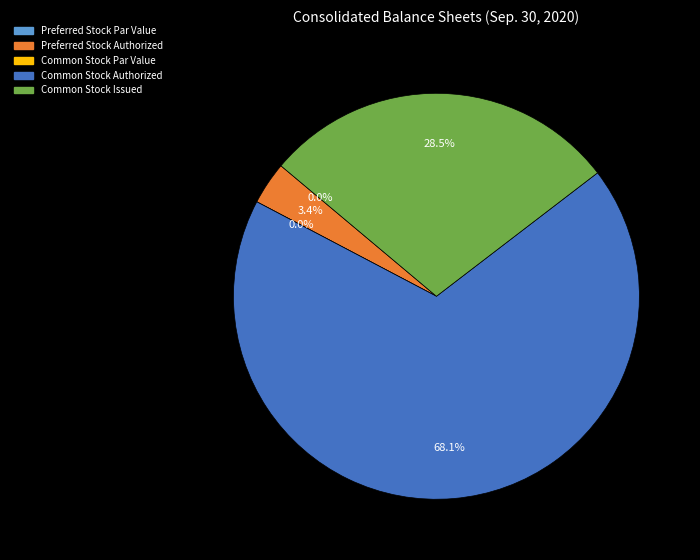

Between Common Stock Issued and Common Stock Par Value, which is larger?

Common Stock Issued